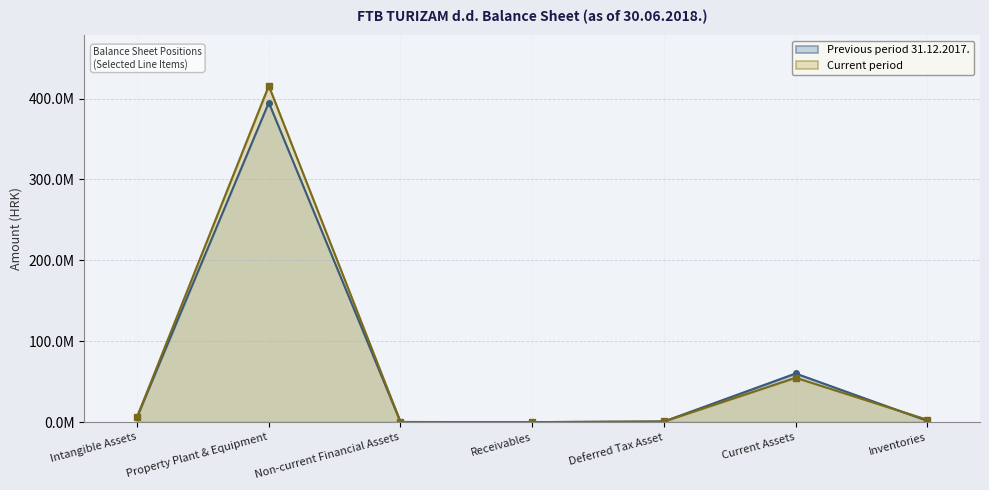

Which series changed the most between Non-current Financial Assets and Deferred Tax Asset?

Previous period 31.12.2017.